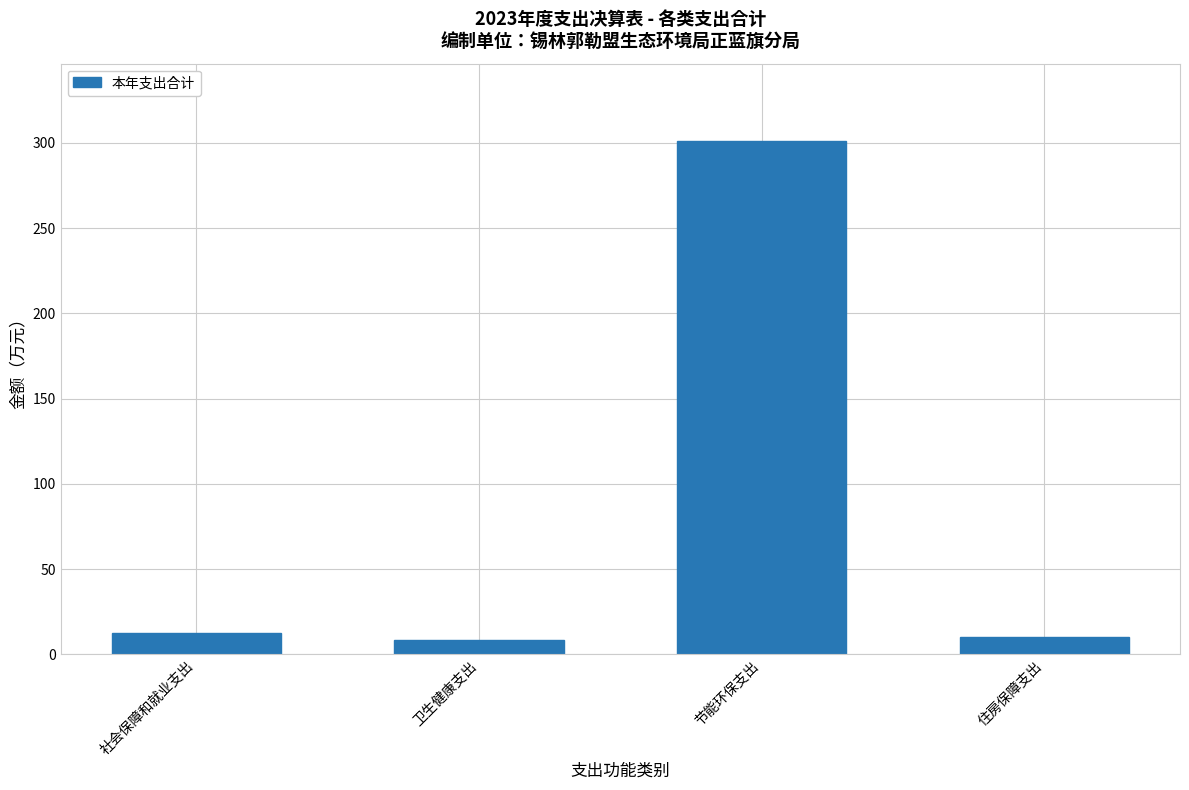

Which has a higher value, 卫生健康支出 or 节能环保支出?

节能环保支出